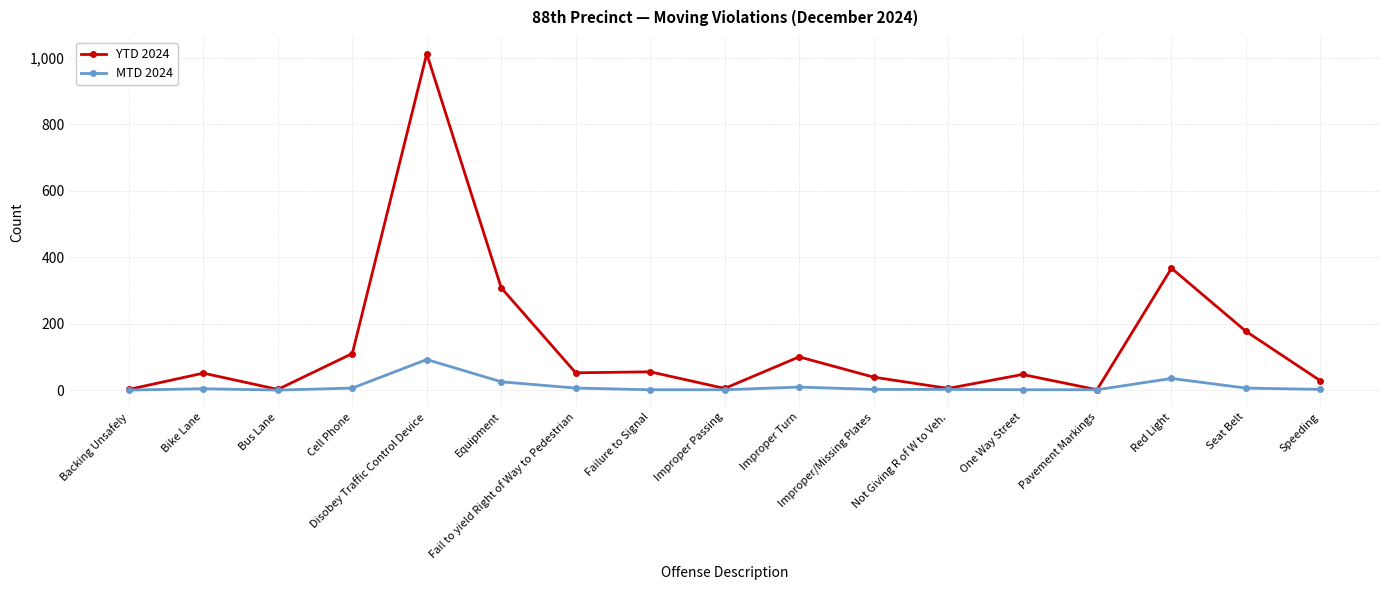

Where is the first local minimum for YTD 2024?

Bus Lane